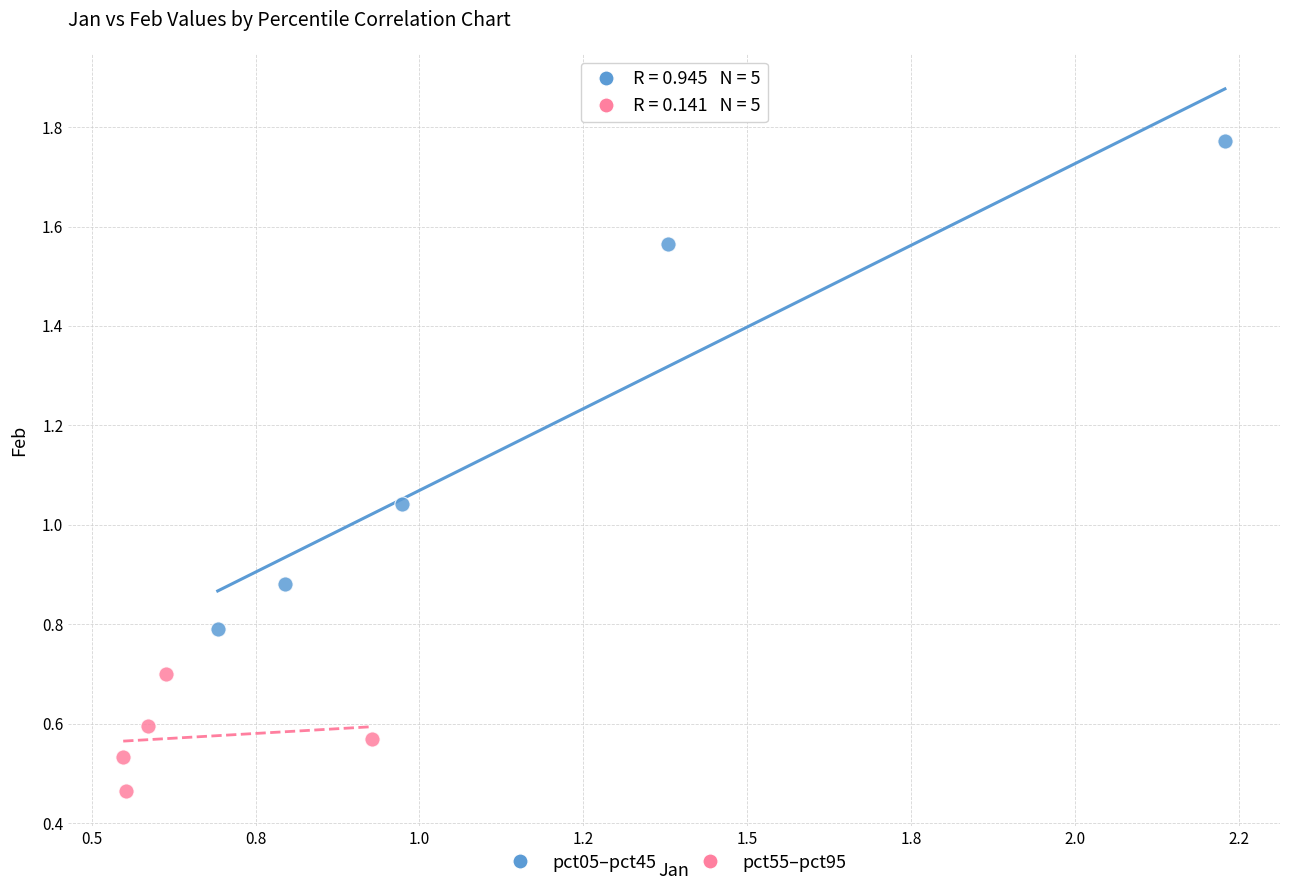

Which series has the widest spread of Y values?

pct05–pct45